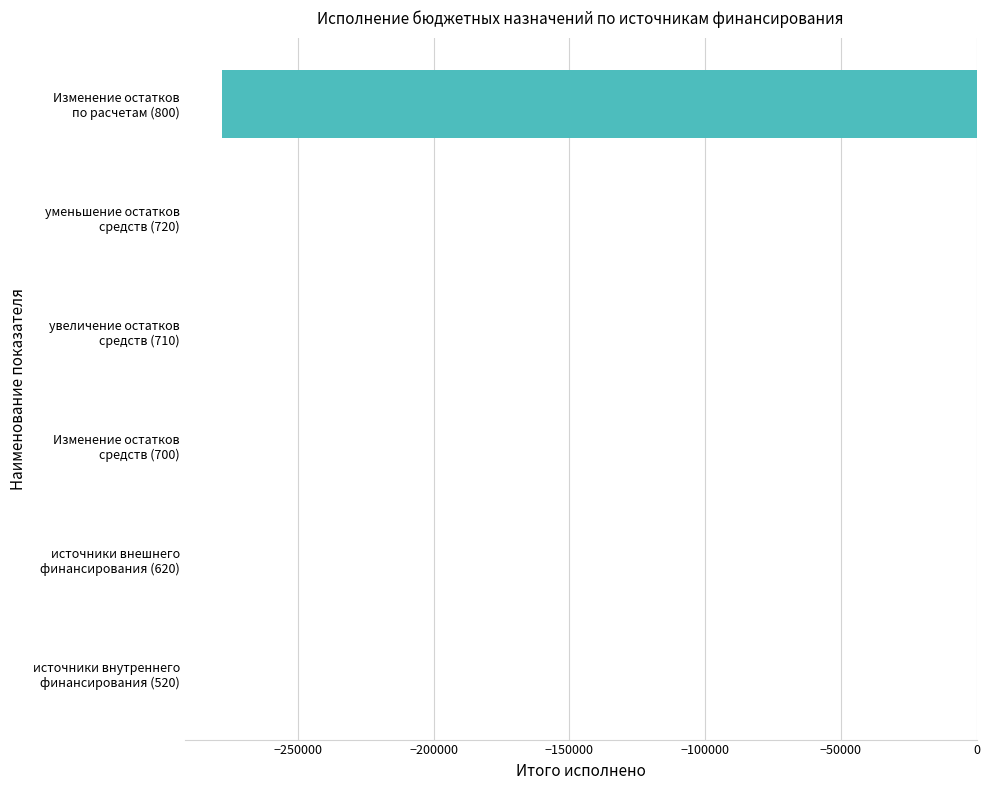

What is the sum of all values?

-277763.2